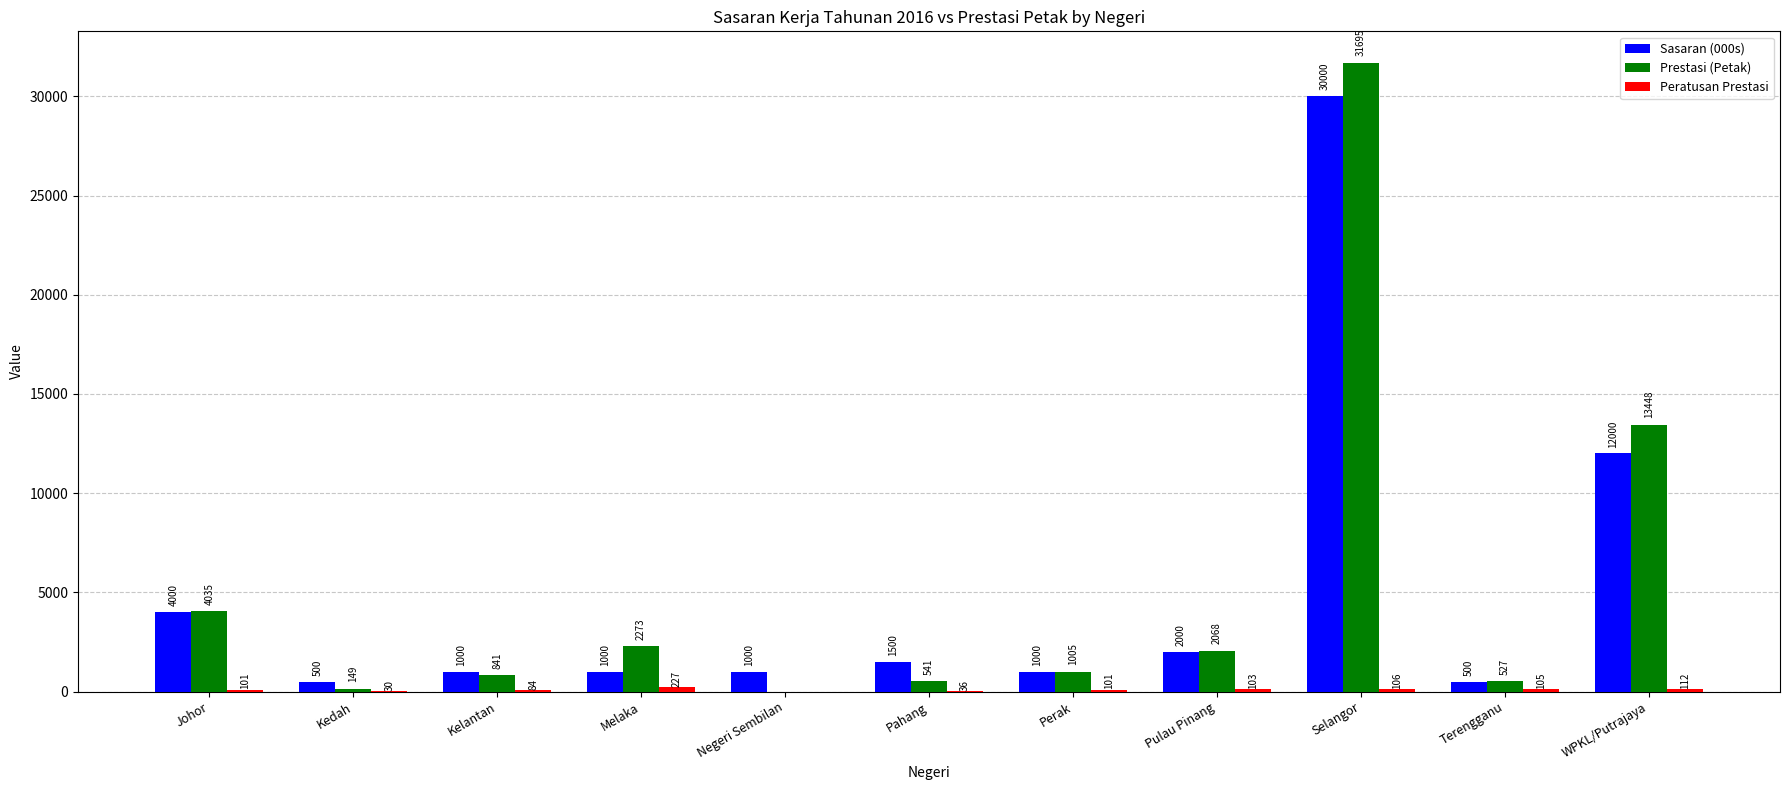

What is the sum of the Prestasi (Petak) values at Terengganu and Pahang?

1068